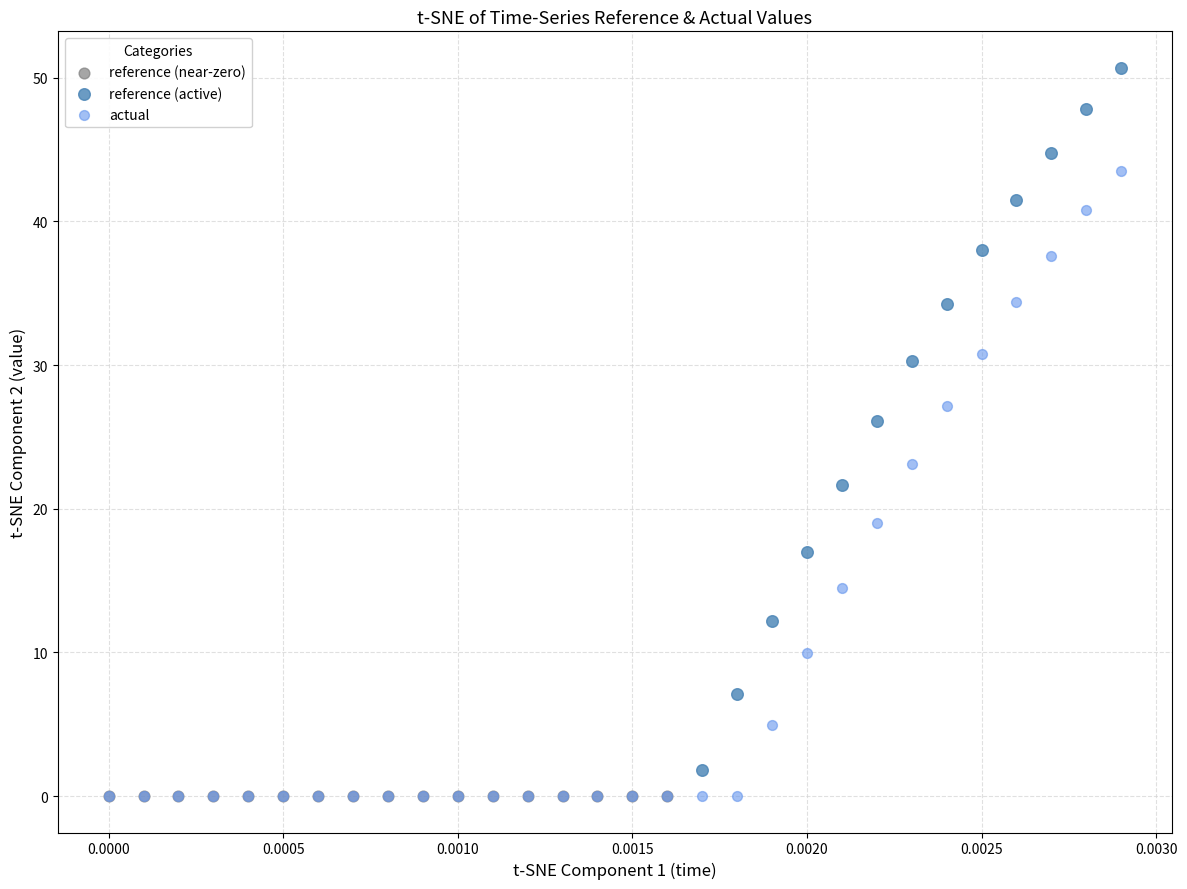

Which series has the widest spread of Y values?

reference (active)